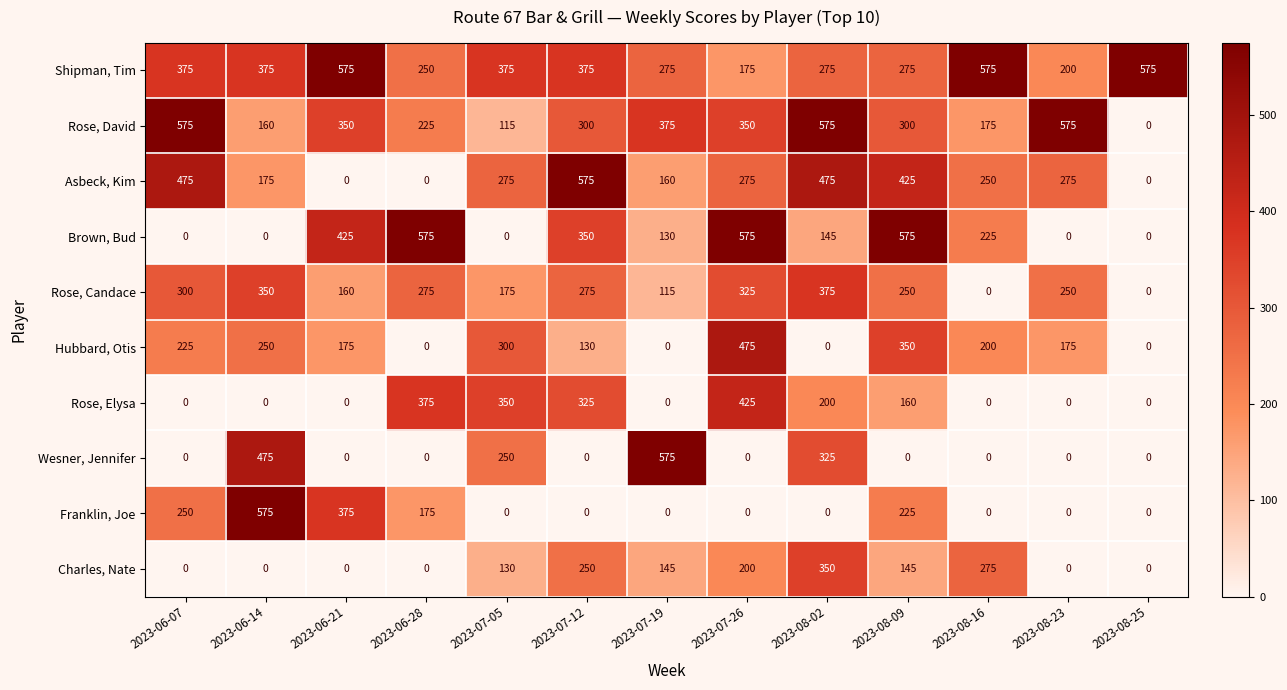

True or false: Rose, Elysa has a value of 325 at 2023-07-12.

True